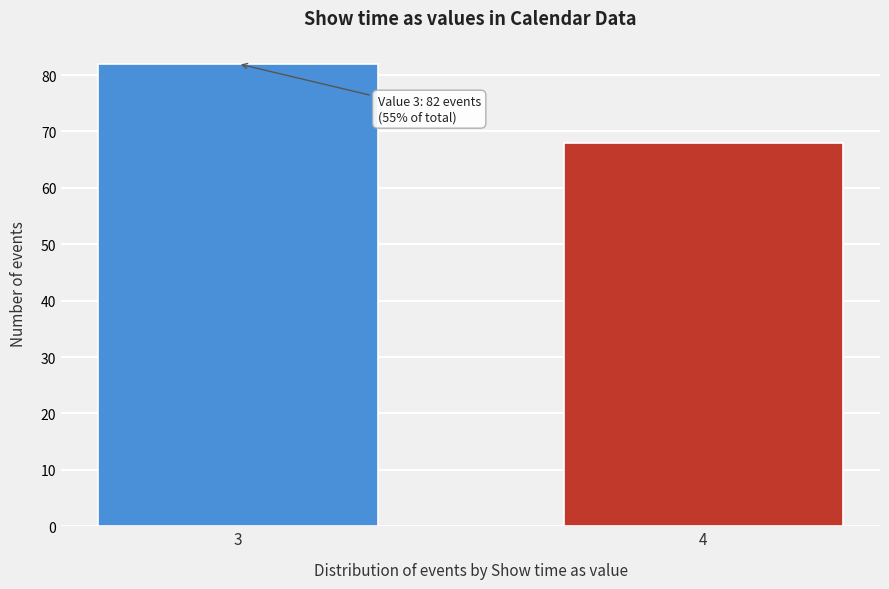

Reading left to right, list all the values displayed in this chart.

82	68